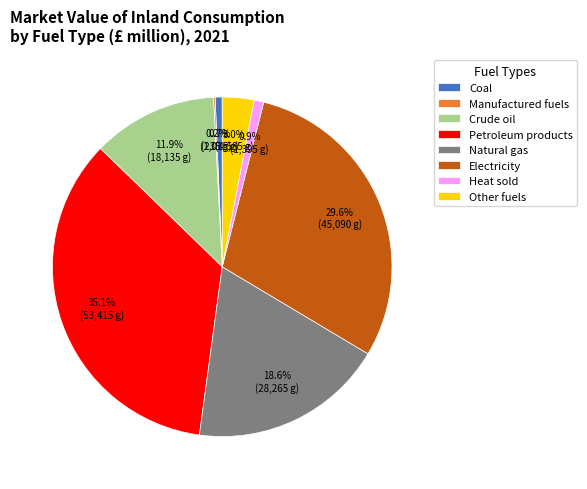

To the nearest percent, what is the difference between the largest and smallest slice percentages?

35%